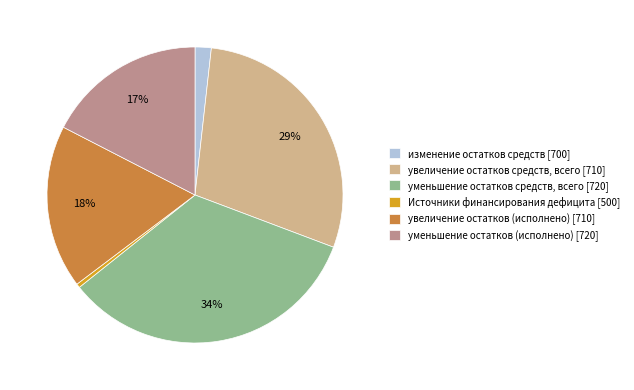

Which has a higher value, Источники финансирования дефицита [500] or увеличение остатков (исполнено) [710]?

увеличение остатков (исполнено) [710]